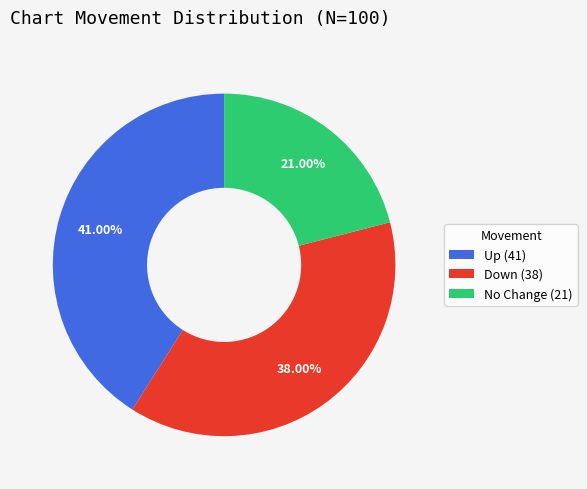

Does No Change (21) represent more than half of the total?

No